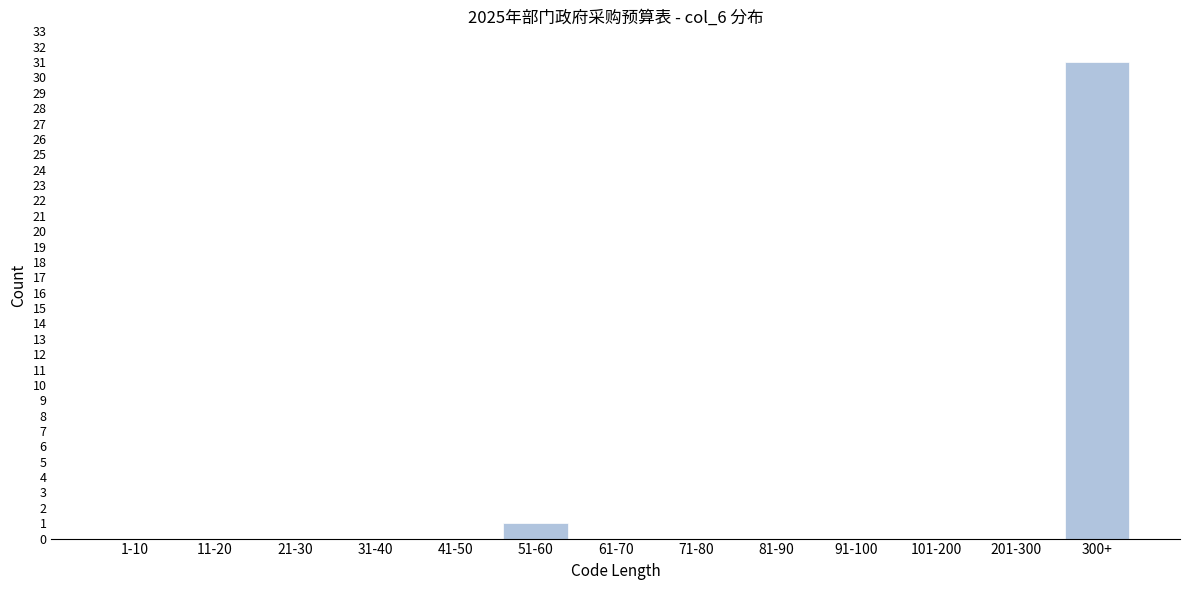

Reading right to left, extract all data points from this chart.

300+=31	201-300=0	101-200=0	91-100=0	81-90=0	71-80=0	61-70=0	51-60=1	41-50=0	31-40=0	21-30=0	11-20=0	1-10=0